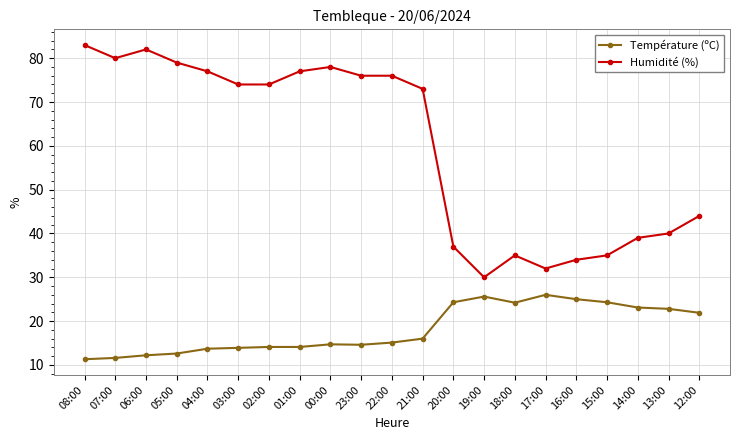

Between 17:00 and 15:00, which series saw the biggest shift?

Humidité (%)